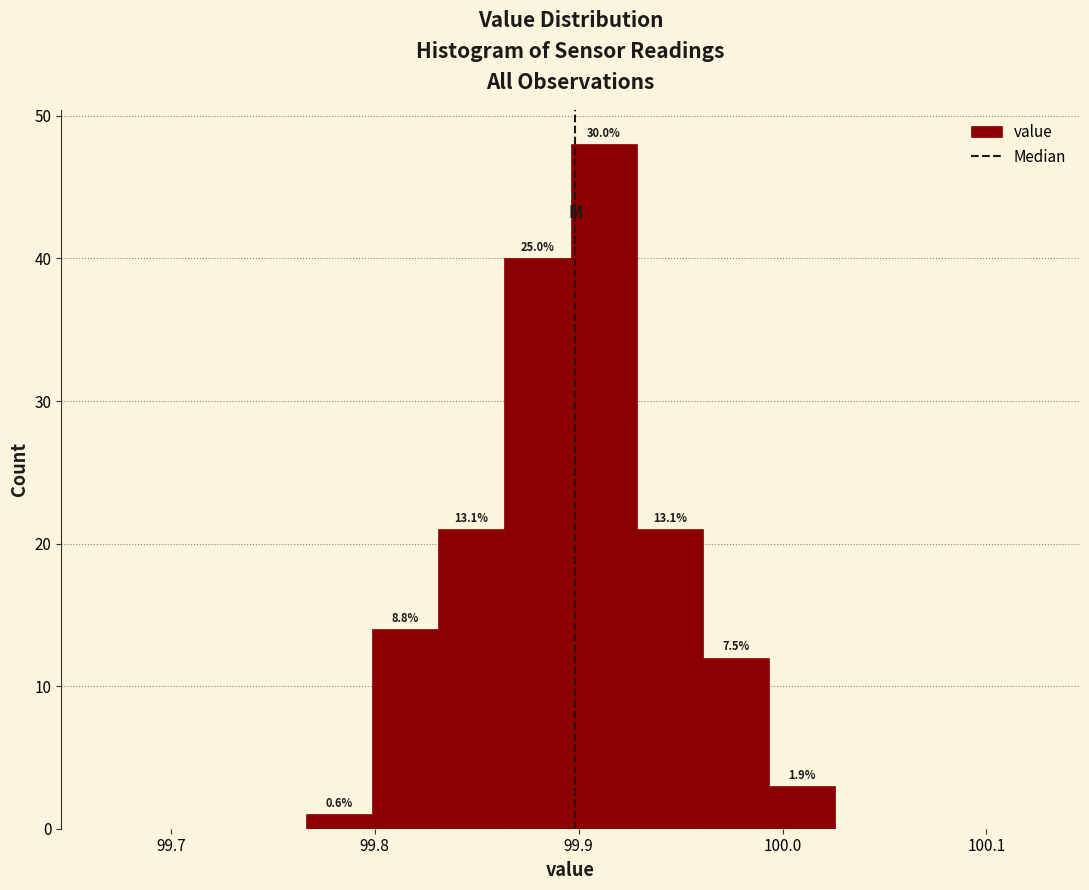

Around what value on the x-axis is the tallest bar? Give the approximate position of its centre, as read against the axis.

99.91